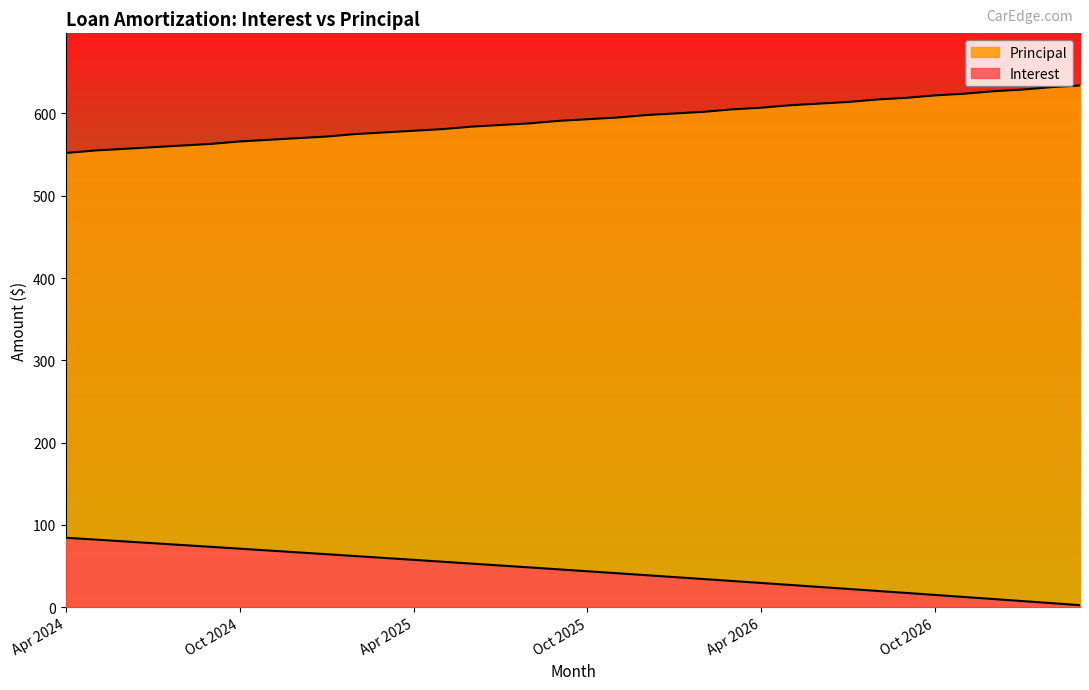

Reading left to right, what are all the values shown in this chart?

Interest: 84.4	82.2	80.0	77.8	75.6	73.4	71.2	68.9	66.7	64.4	62.1	59.9	57.6	55.3	53.0	50.7	48.4	46.0	43.7	41.4	39.0	36.6	34.3	31.9	29.5	27.1	24.7	22.2	19.8	17.4	14.9	12.5	10.0	7.5	5.0	2.5
Principal: 552.0	555.0	557.0	559.0	561.0	563.0	566.0	568.0	570.0	572.0	575.0	577.0	579.0	581.0	584.0	586.0	588.0	591.0	593.0	595.0	598.0	600.0	602.0	605.0	607.0	610.0	612.0	614.0	617.0	619.0	622.0	624.0	627.0	629.0	632.0	634.0